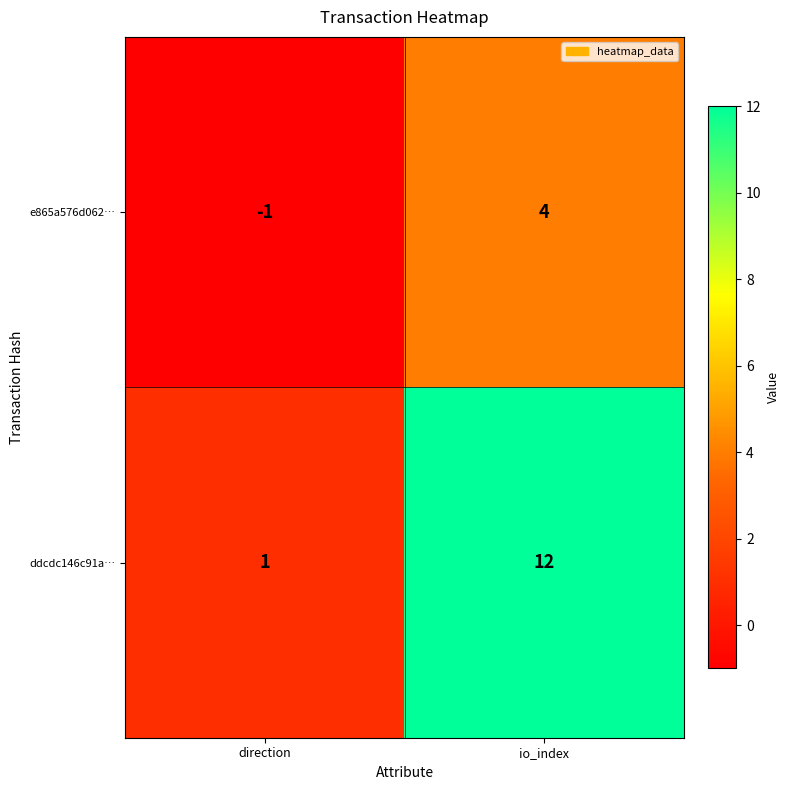

At how many categories does at least one series exceed 7?

1